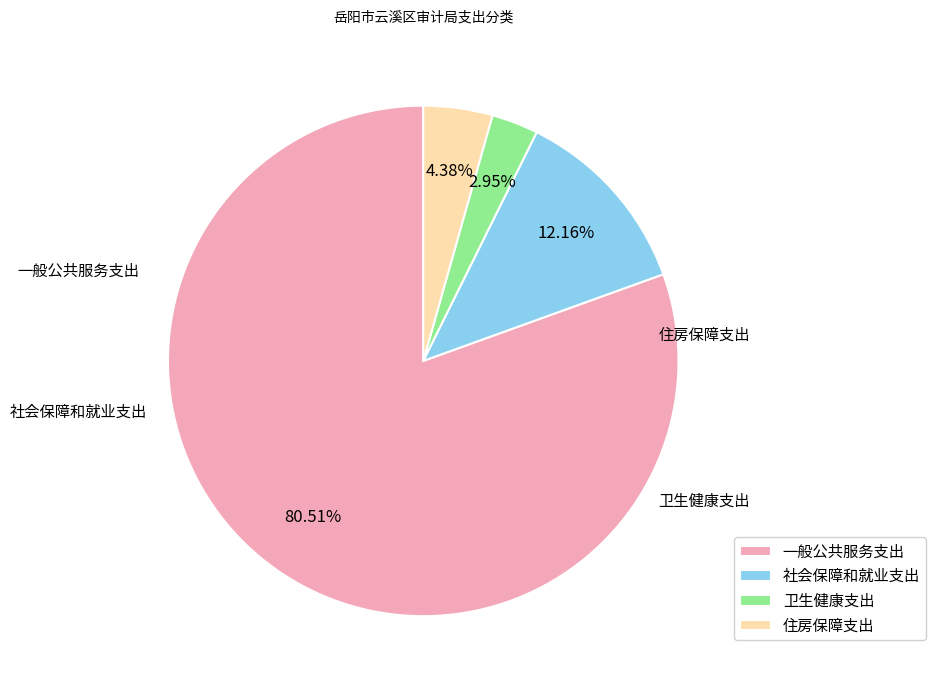

What is the total percentage of 卫生健康支出 and 一般公共服务支出?

83.5%